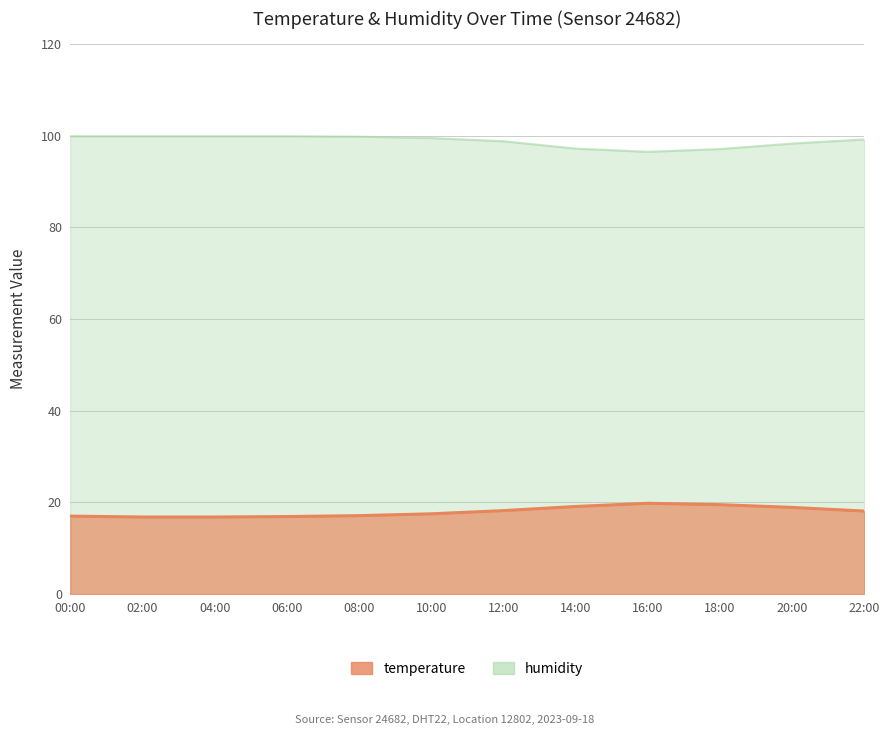

The value of temperature at 10:00 is 10.0. True or false?

False